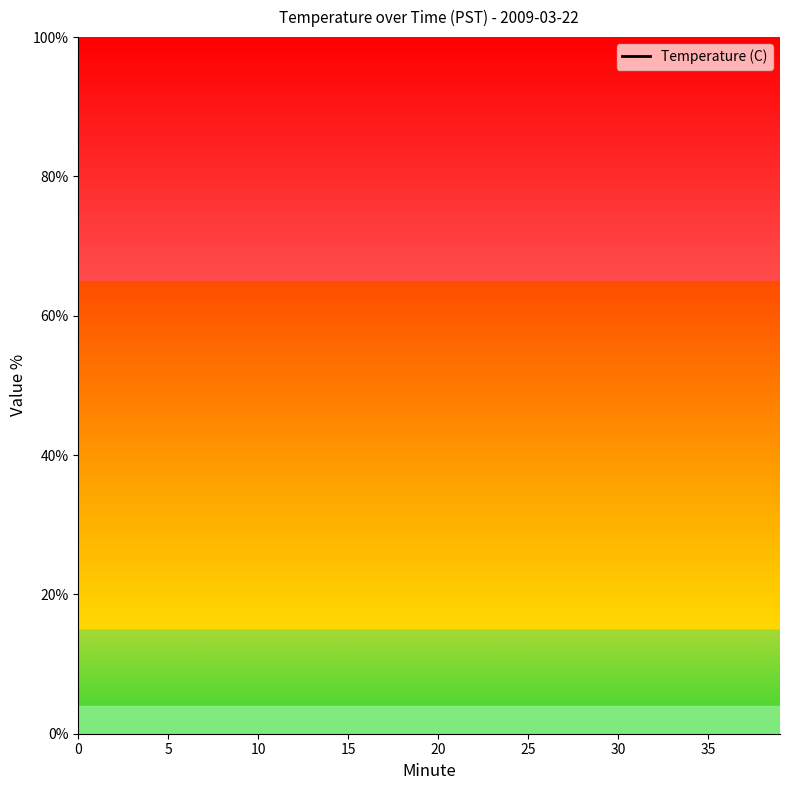

How many interior local peaks (higher than both neighbors) does the data have?

1